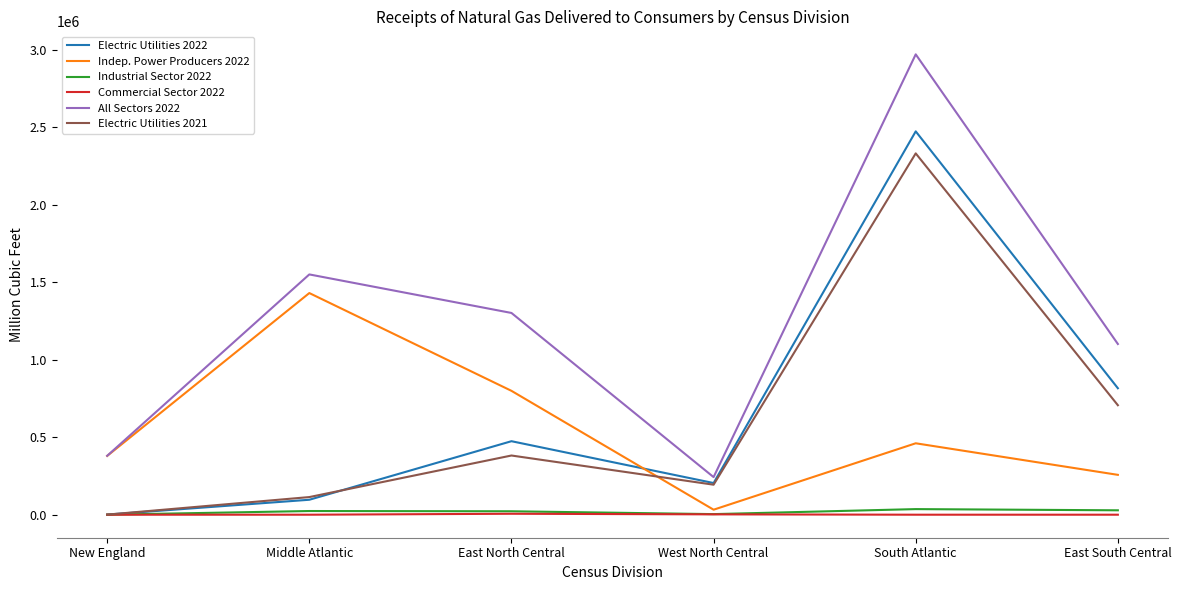

What is the difference between the second highest and second lowest values in the Commercial Sector 2022 series?

2227